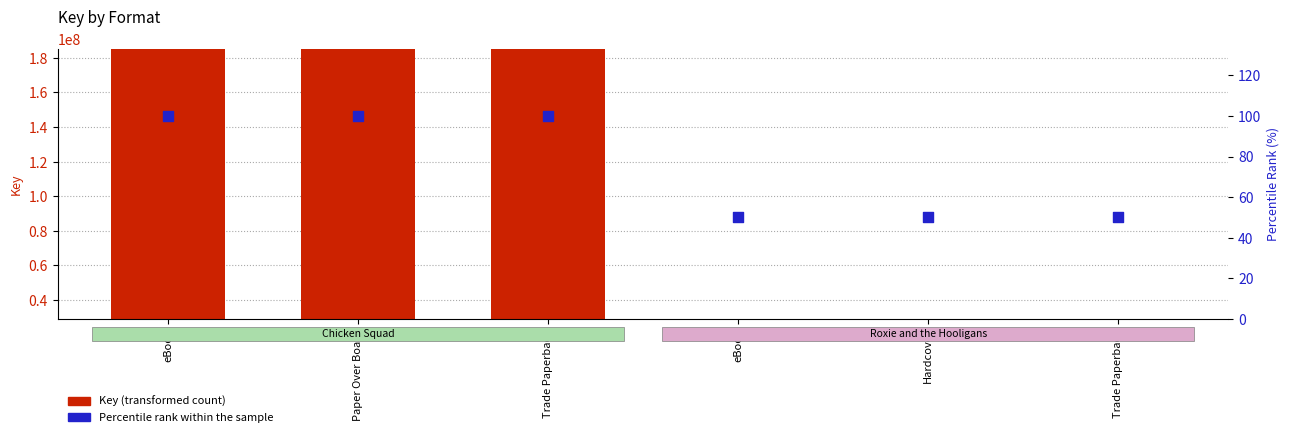

What are all the series names shown in the legend?

Key, Percentile rank within the sample